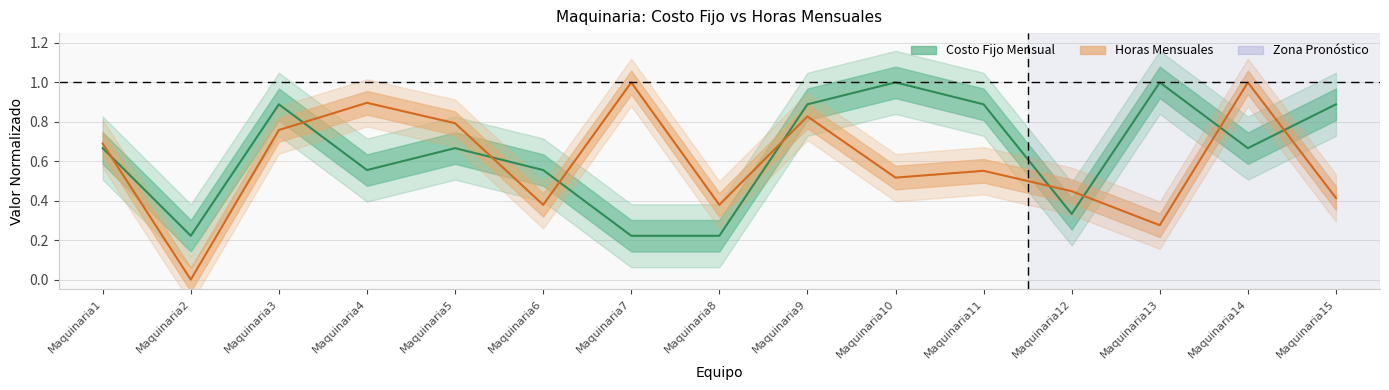

In Costo Fijo Mensual, how many points are lower than both neighbors (excluding endpoints)?

4